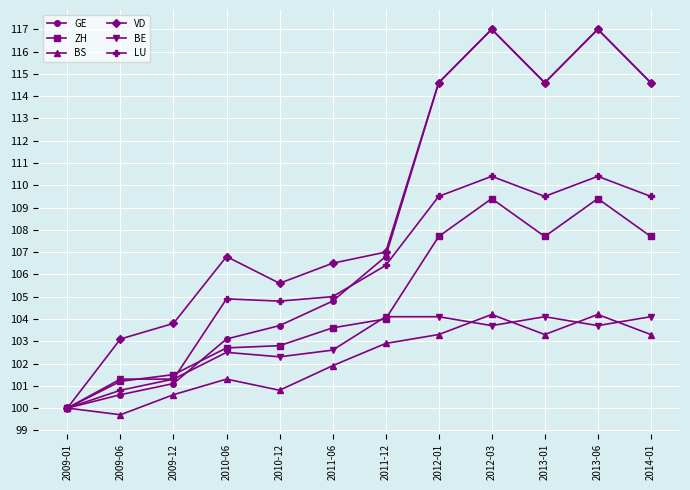

What is the average value of the BS series?

102.1